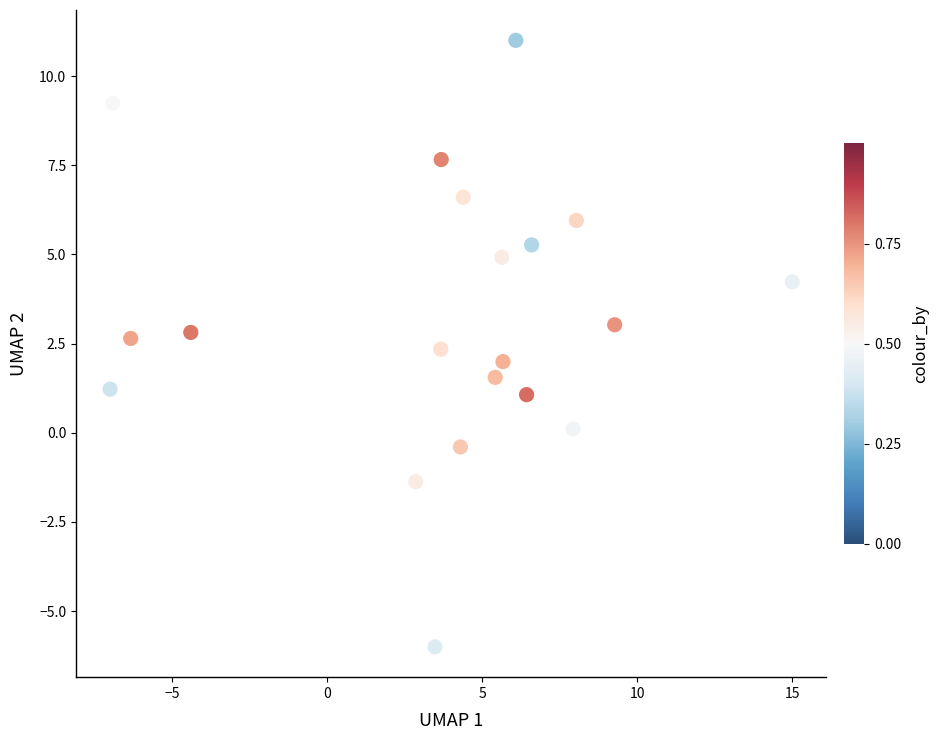

What is the range of Y values (max minus min)?

17.0